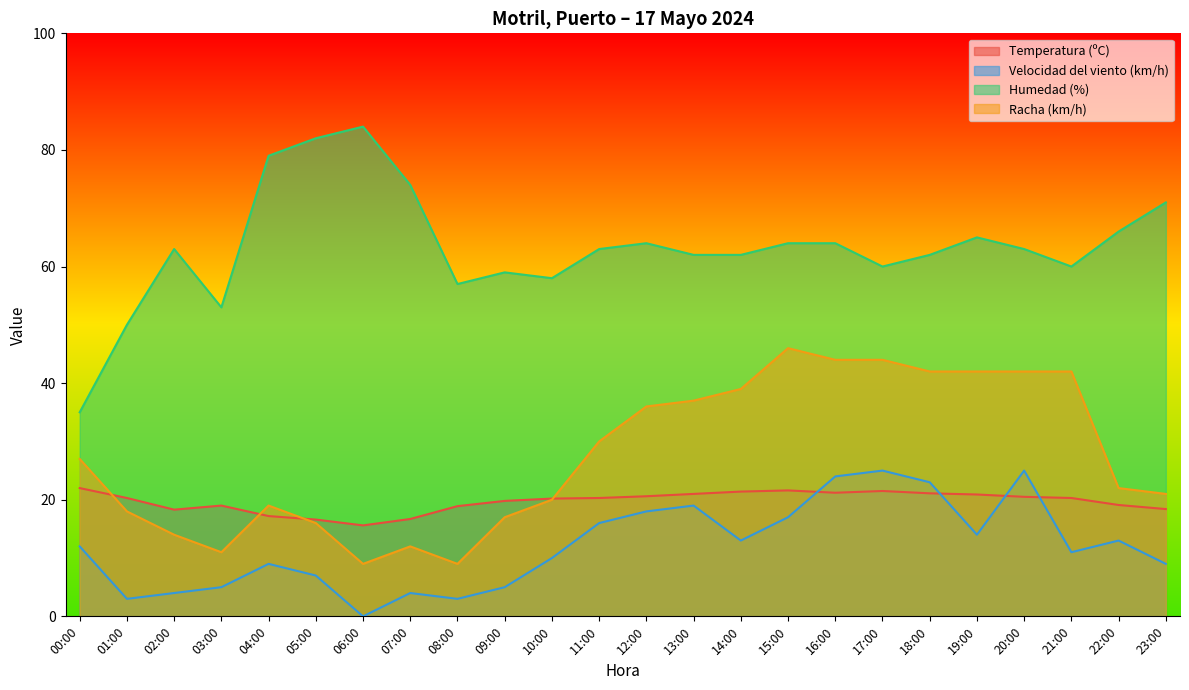

Where does the Racha (km/h) series first go above 27?

11:00